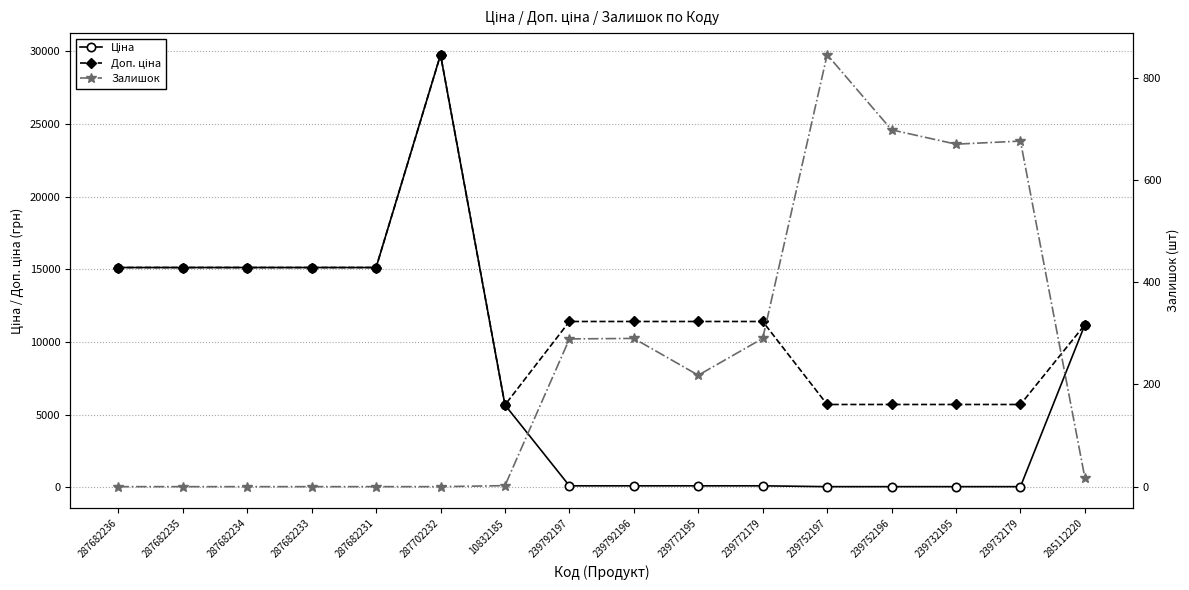

What is the total value across all series at 239752197?

6607.1